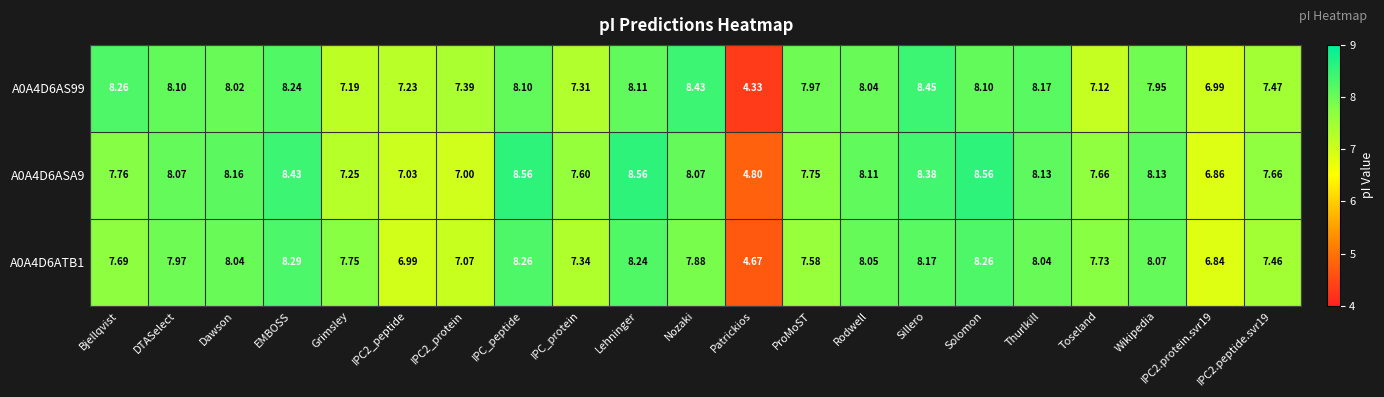

Rank the series by their average value, from lowest to highest.

A0A4D6ATB1, A0A4D6AS99, A0A4D6ASA9